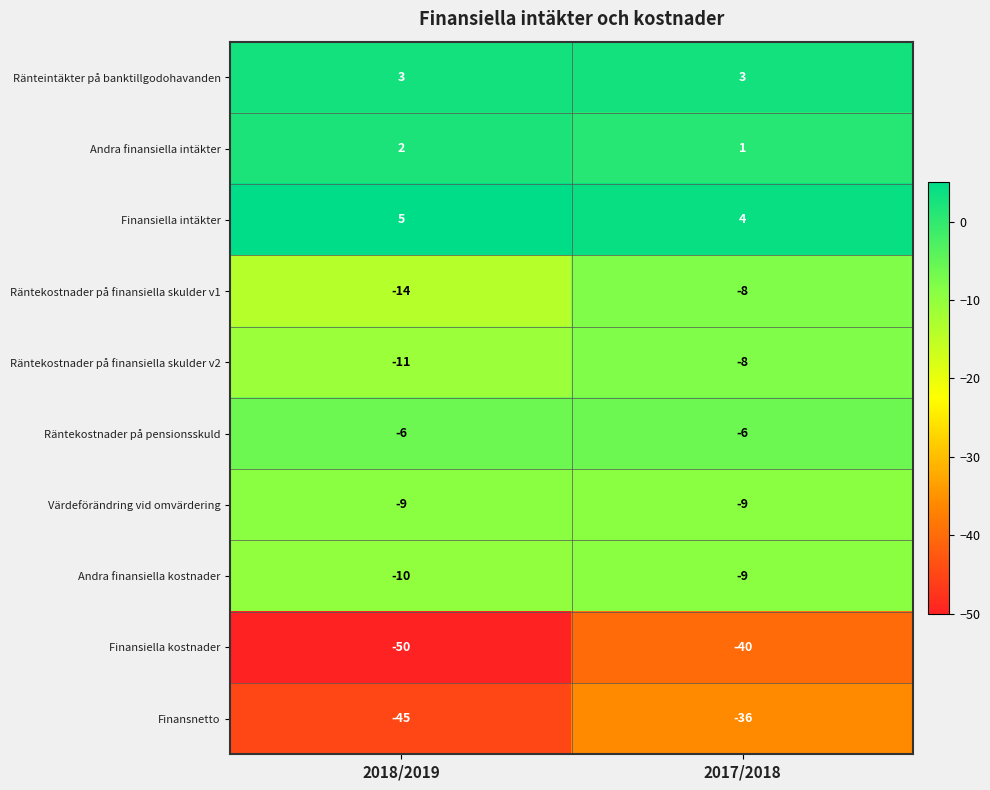

What is the total value across all series at 2018/2019?

-135